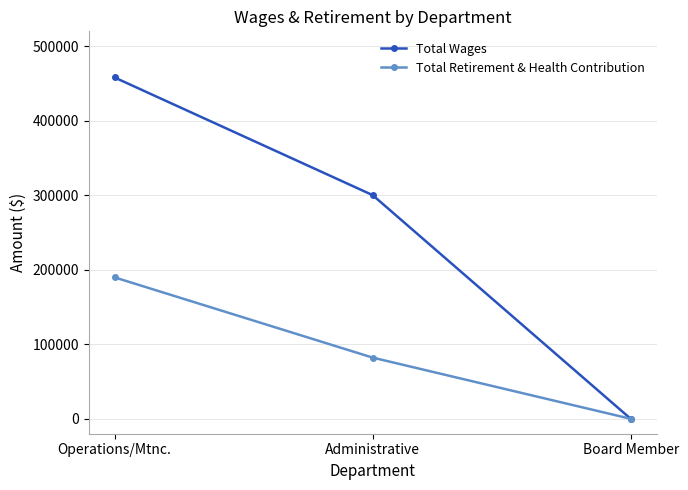

What is the maximum value for Total Retirement & Health Contribution?

189796